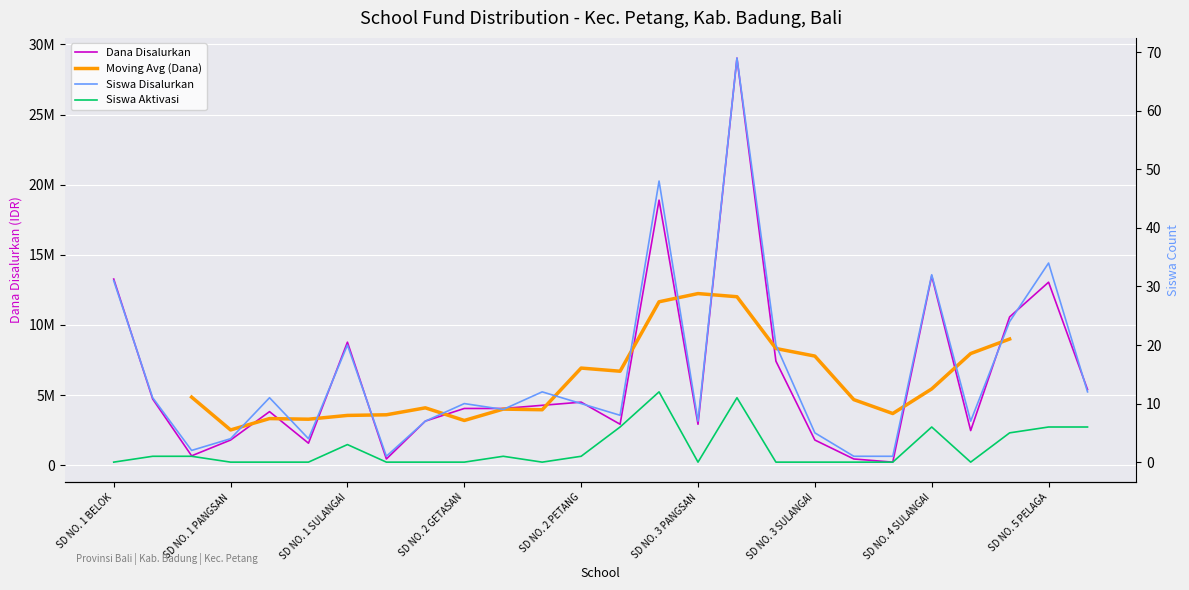

What is the sum of the Siswa Aktivasi values at SD NO. 5 CARANGSARI and SD NO. 2 PANGSAN?

6